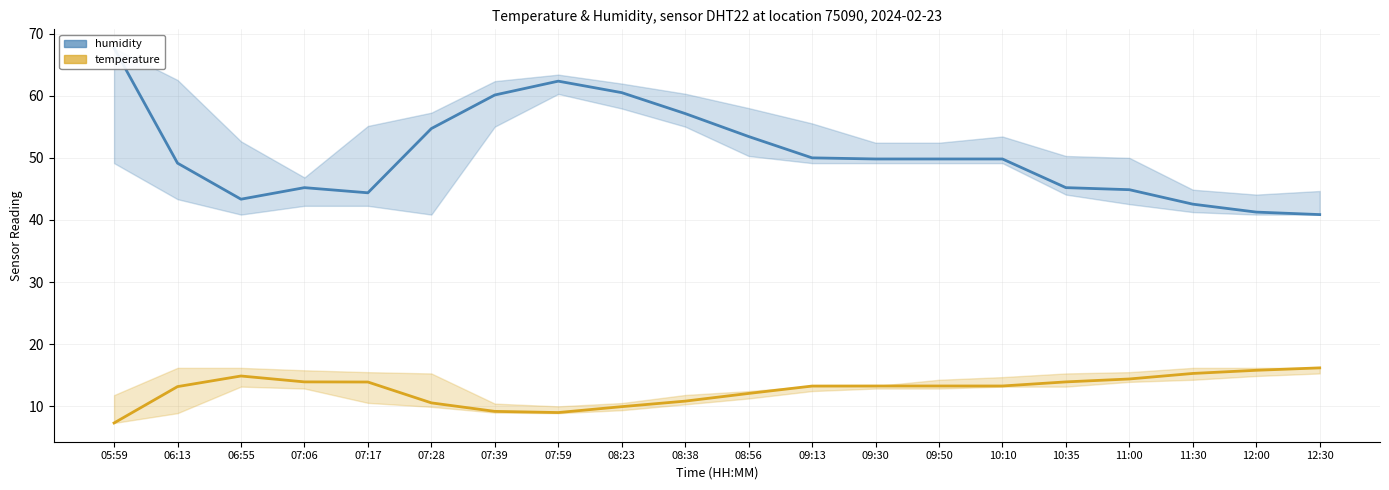

What is the label of the 13th point from the right?

07:59